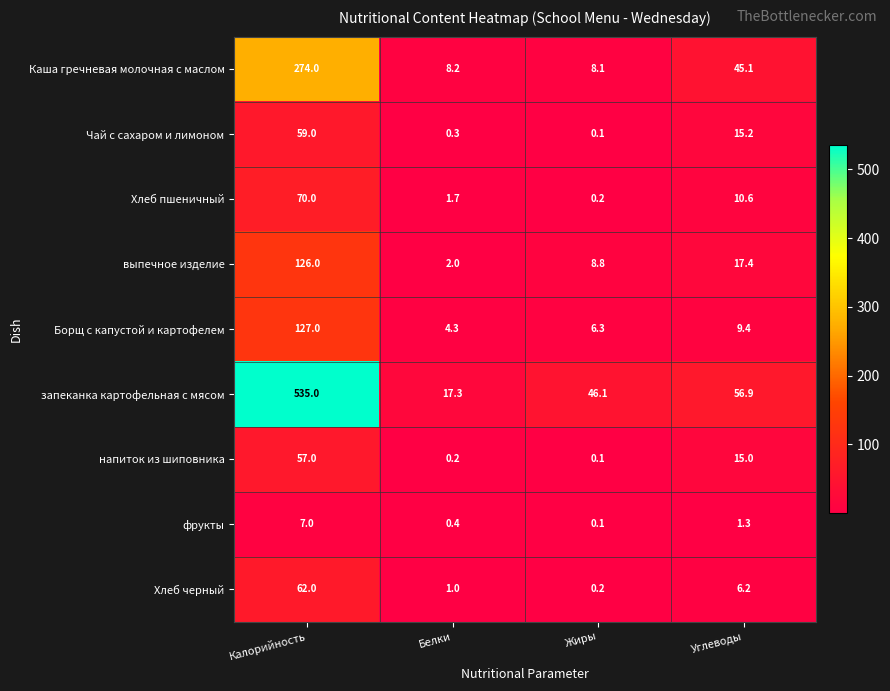

How many data points in Хлеб черный are above 6?

2